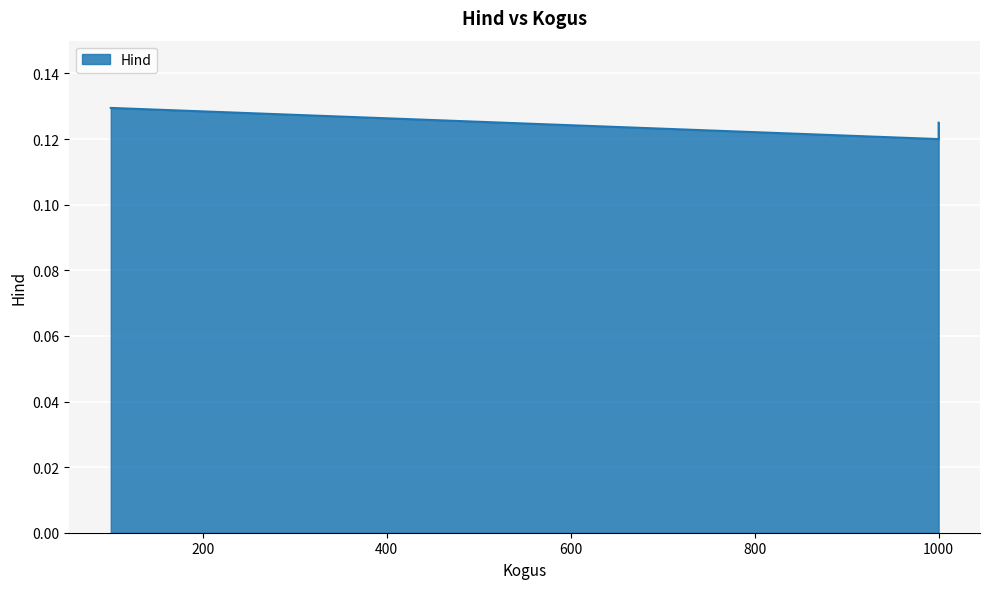

How many values are between 0 and 1?

3